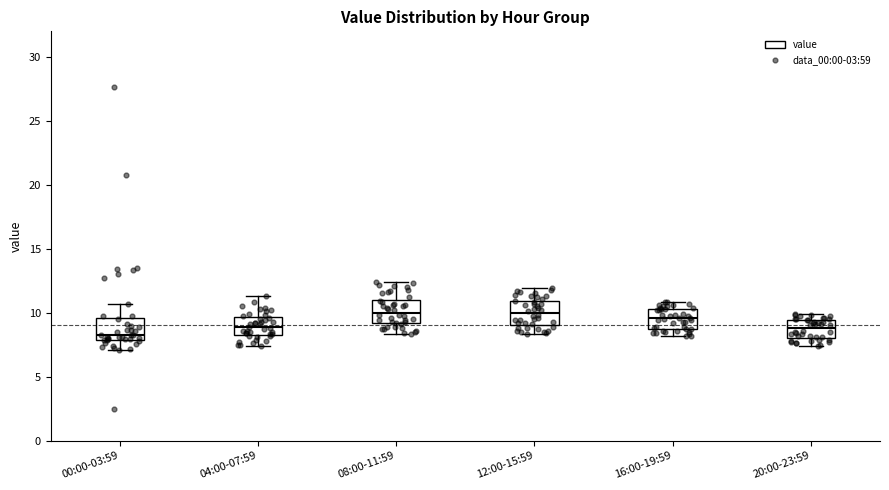

Where is the upper edge of the box for 04:00-07:59 on the y-axis? The values are not printed on the chart, so give them approximately, as read against the axis.

9.5